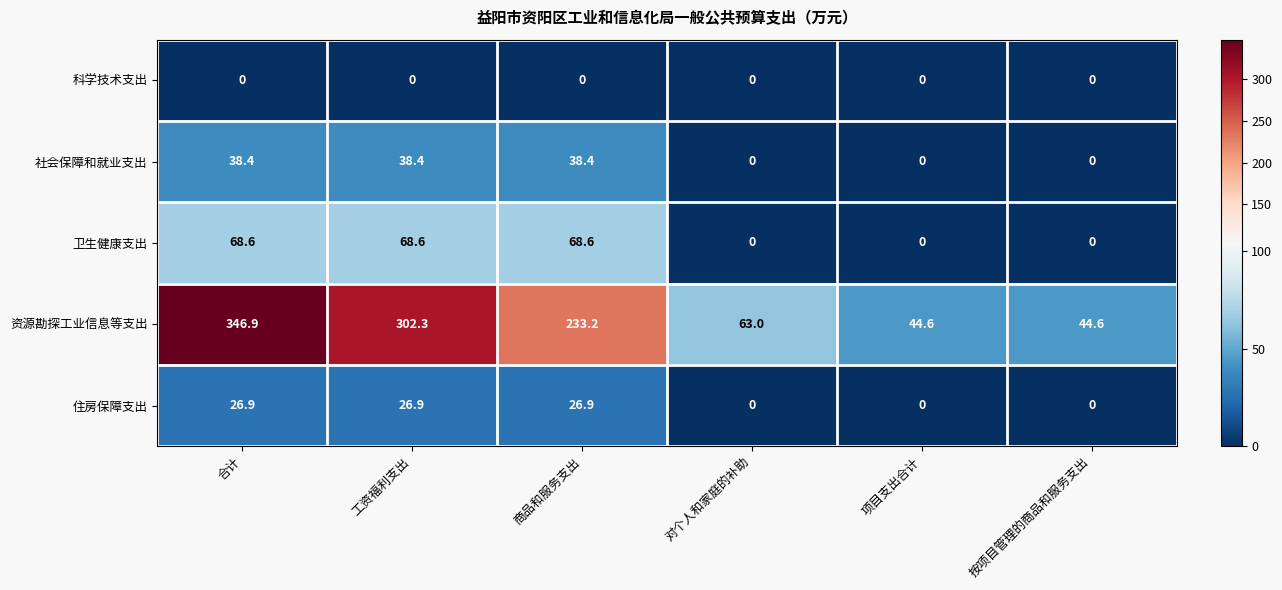

Rank the series by their maximum value, from lowest to highest.

科学技术支出, 住房保障支出, 社会保障和就业支出, 卫生健康支出, 资源勘探工业信息等支出